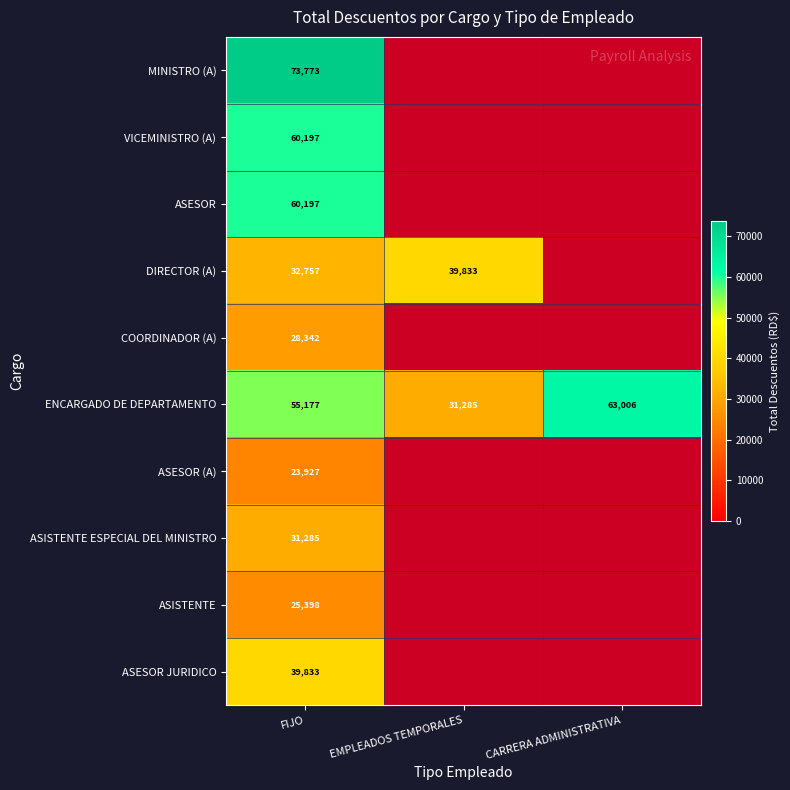

What is the lowest value of the ASESOR JURIDICO series?

39832.6